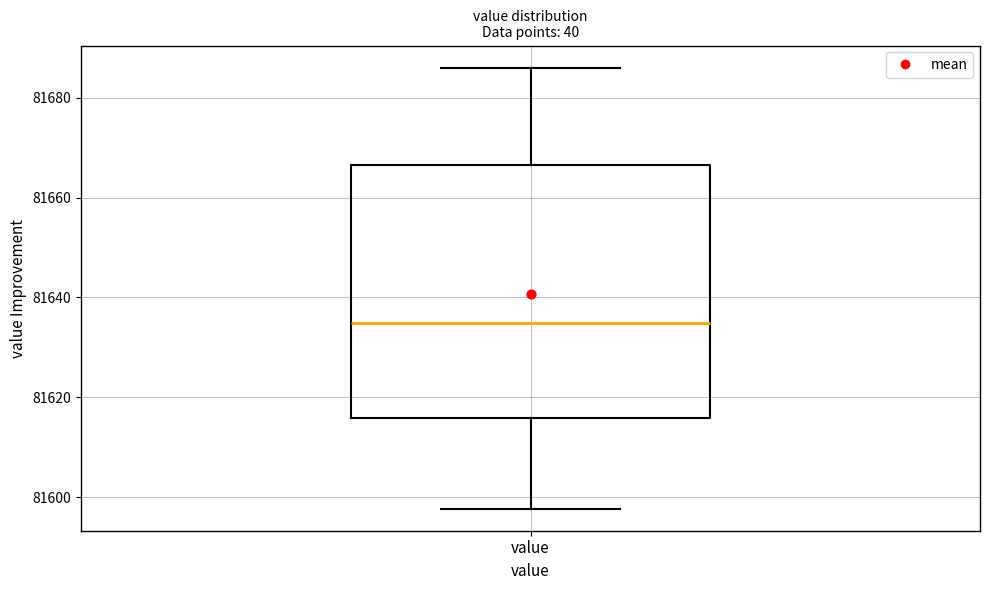

Transcribe this box plot: give where the median line is, the range the box spans, and where the two whiskers end, as read against the y-axis. The values are not printed on the chart, so give them approximately, as read against the axis.

median 81634, box 81616 to 81666, whiskers 81598 to 81686